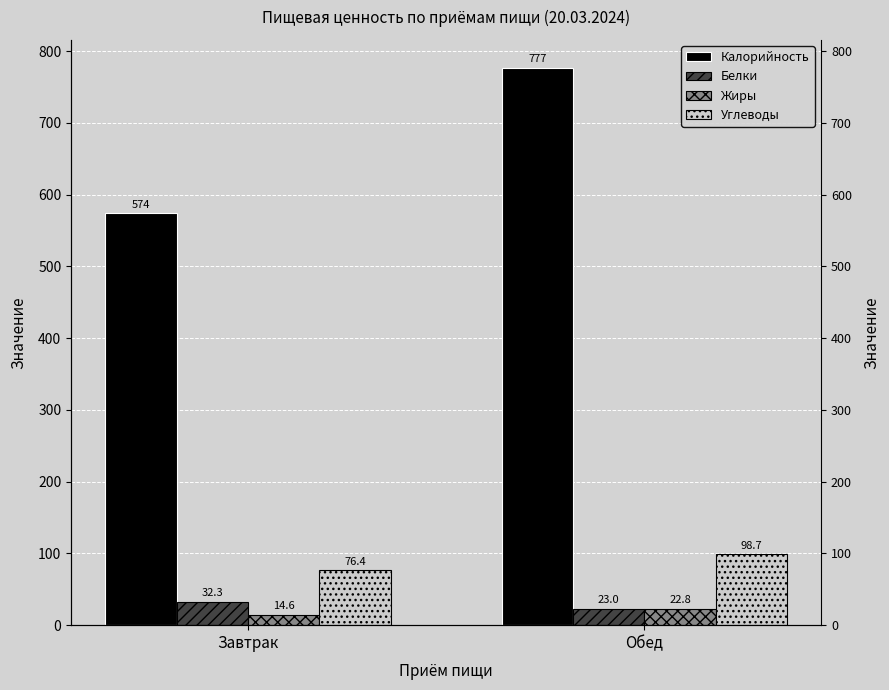

At which category is the sum across all series the highest?

Обед